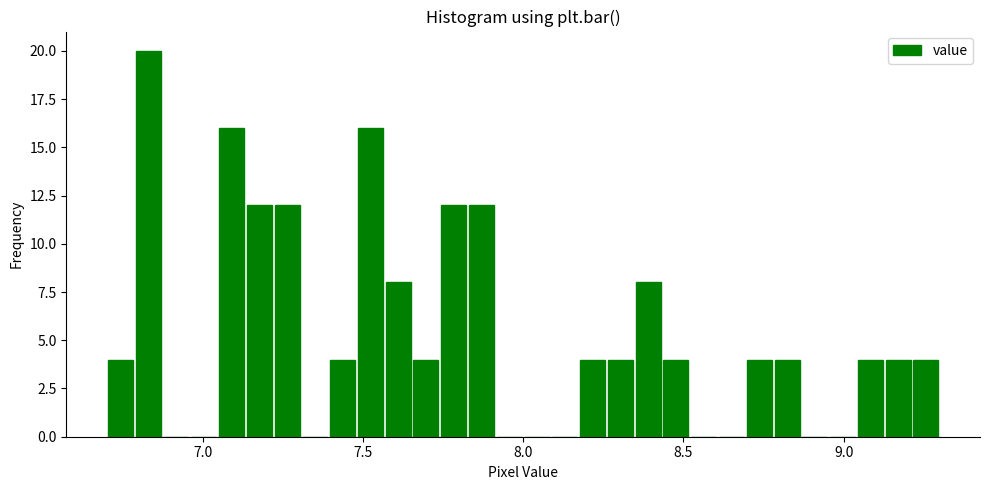

Around what value on the x-axis is the tallest bar? Give the approximate position of its centre, as read against the axis.

6.85